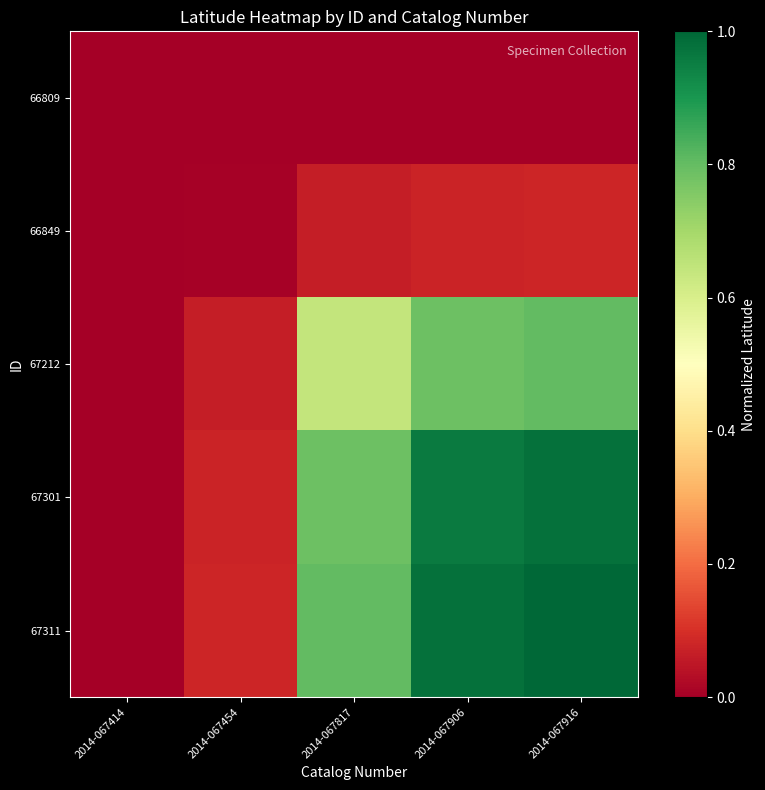

How many categories are shown in the chart?

5